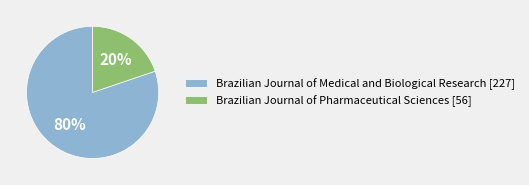

To the nearest percent, what is the combined percentage of Brazilian Journal of Medical and Biological Research and Brazilian Journal of Pharmaceutical Sciences?

100%